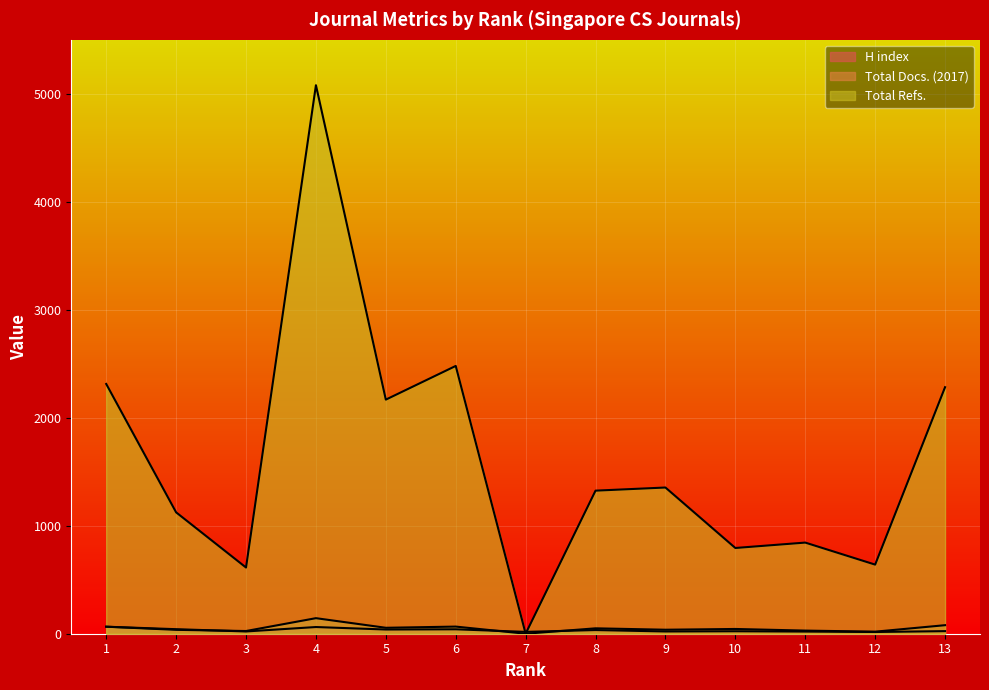

Is it true that H index equals 16 at 12?

True